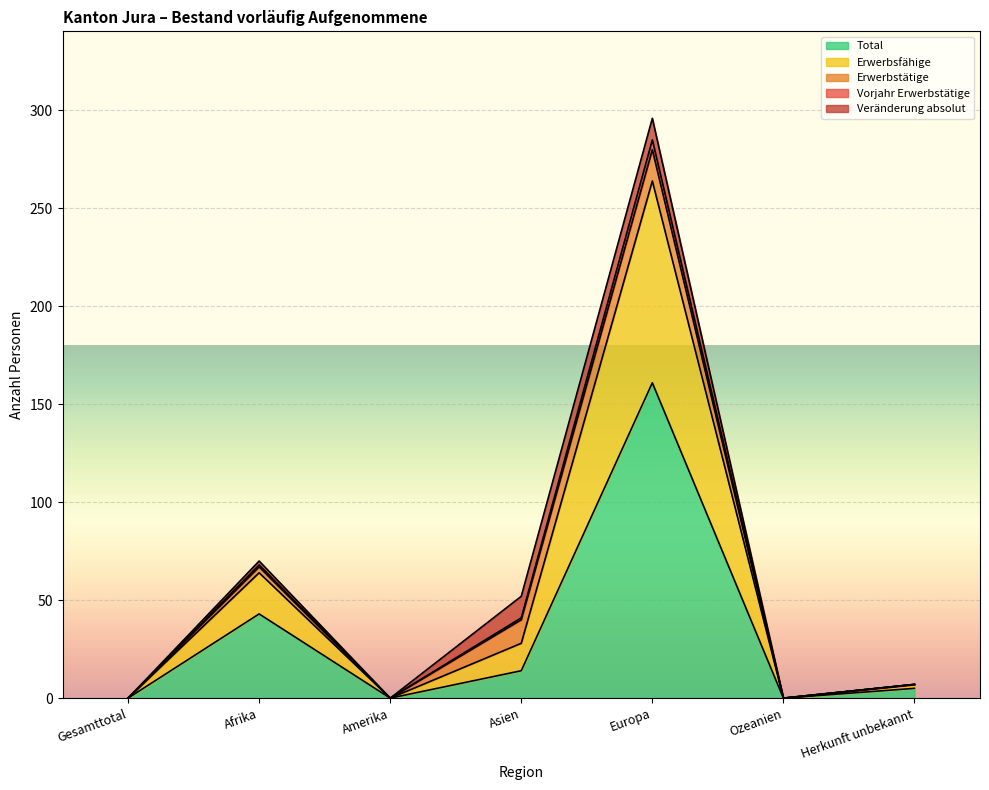

Does the chart display data point markers on the line(s)?

No